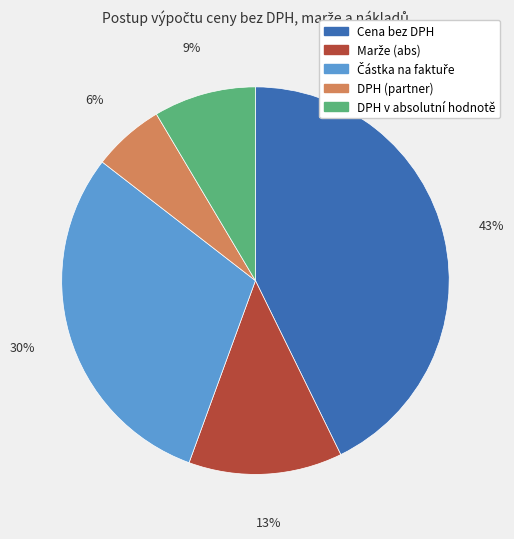

To the nearest percent, what percentage of the pie is Cena bez DPH?

43%